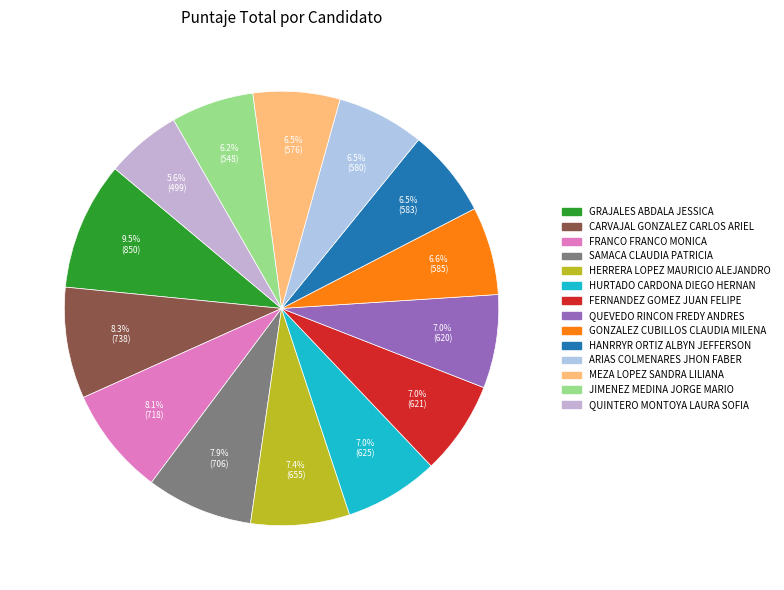

The ARIAS COLMENARES JHON FABER slice represents 20% of the pie. True or false?

False